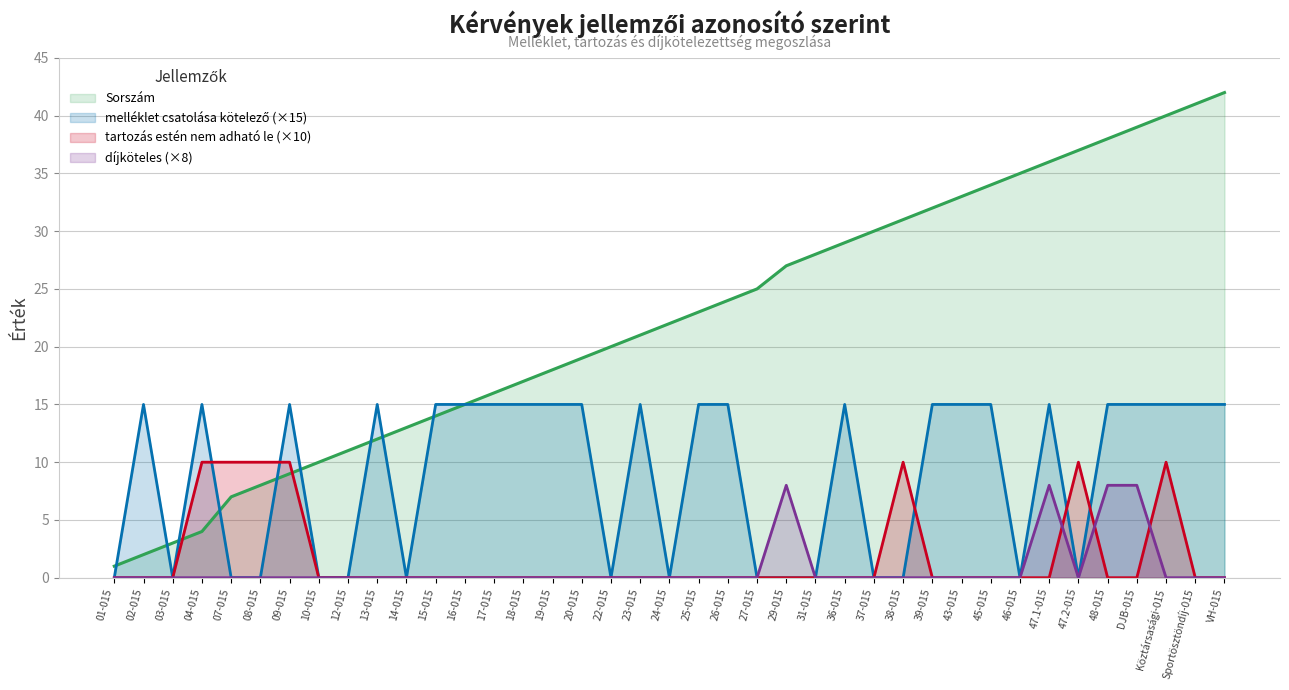

What is the highest value of the díjköteles series?

8